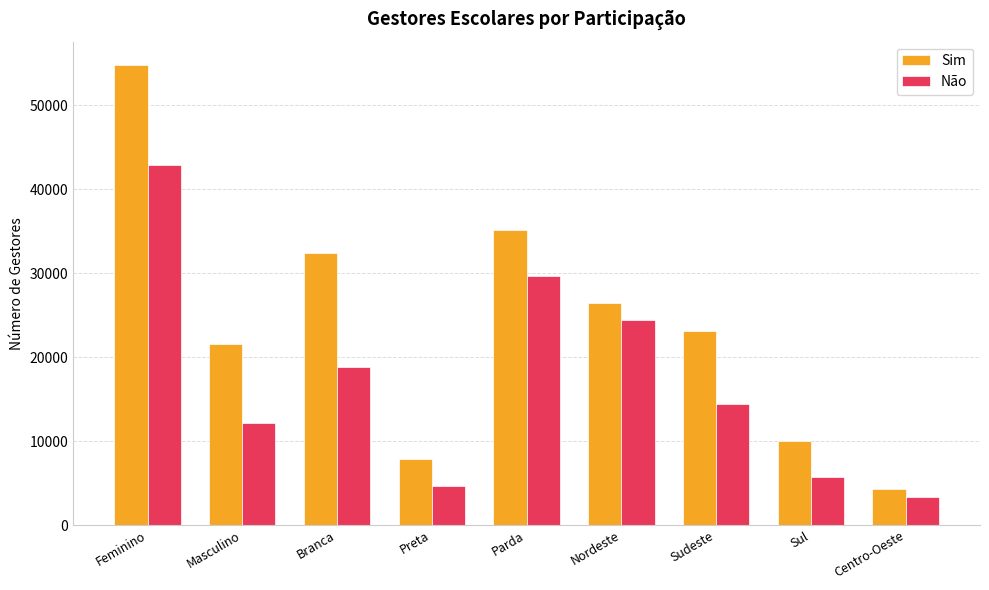

Which series has the largest range (max minus min)?

Sim